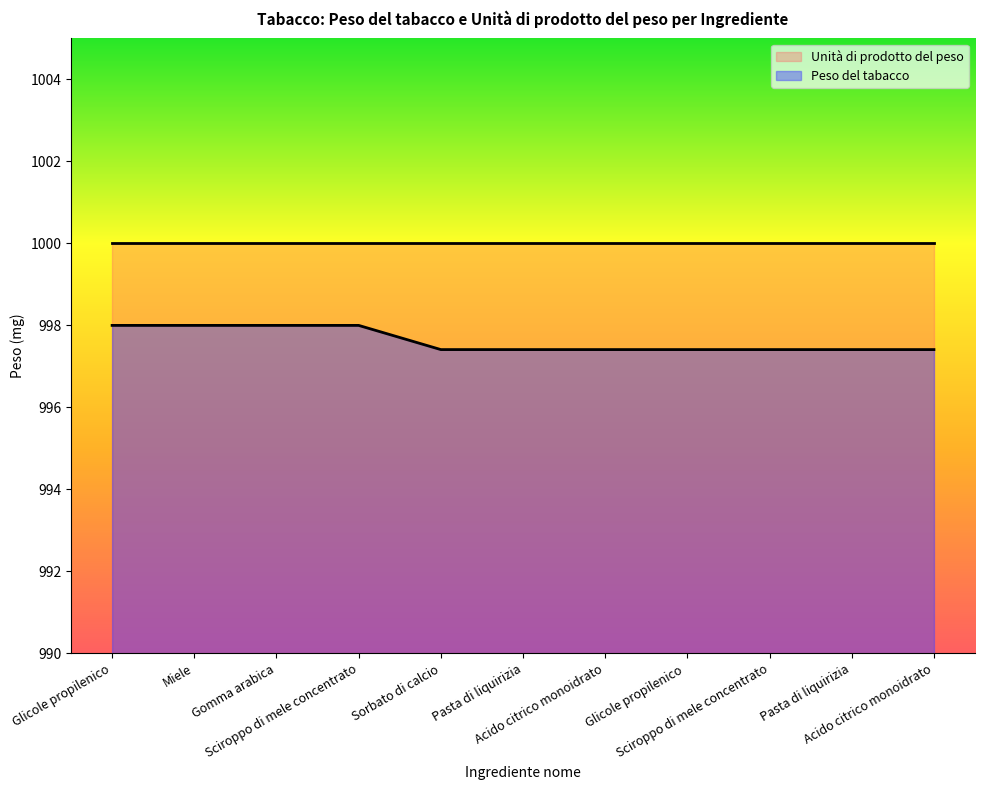

Rank the categories by value from lowest to highest.

Sorbato di calcio, Pasta di liquirizia, Acido citrico monoidrato, Glicole propilenico , Sciroppo di mele concentrato, Pasta di liquirizia, Acido citrico monoidrato, Glicole propilenico, Miele, Gomma arabica, Sciroppo di mele concentrato